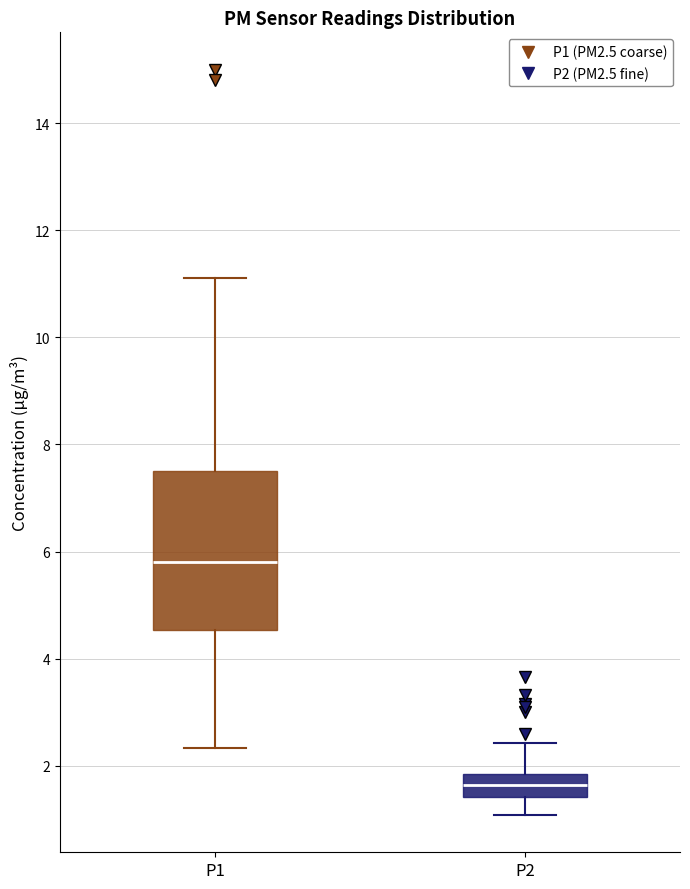

Reading left to right, transcribe this box plot: for each box, give where its median line is, the range the box spans, and where its two whiskers end, as read against the y-axis. The values are not printed on the chart, so give them approximately, as read against the axis.

P1: median 5.8, box 4.6 to 7.6, whiskers 2.4 to 11.2
P2: median 1.6, box 1.4 to 1.8, whiskers 1.0 to 2.4